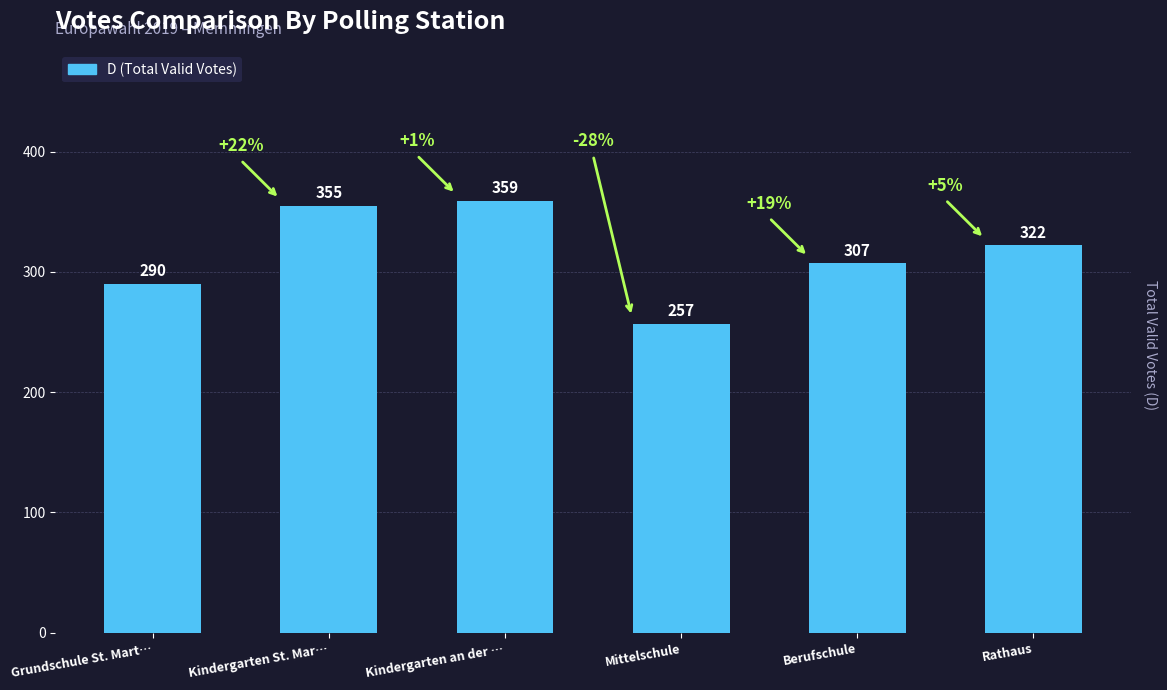

The value at Berufschule is 196. True or false?

False